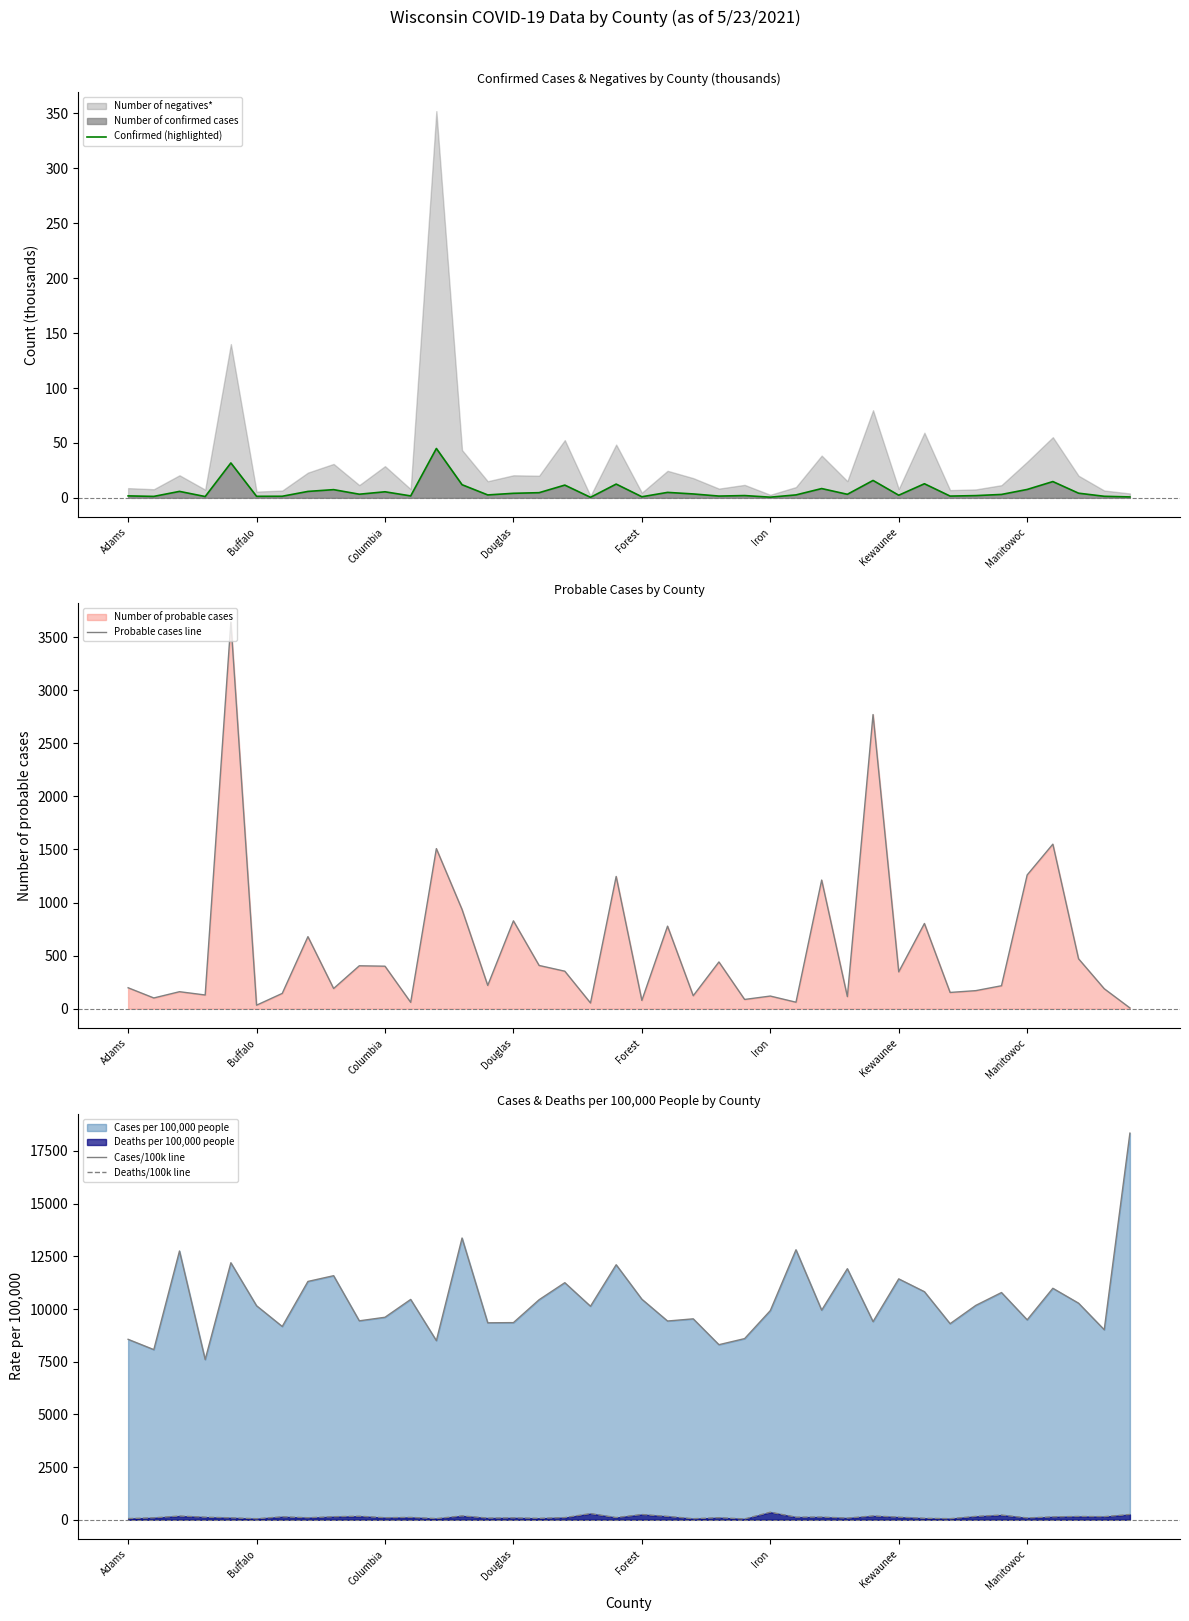

At which label is Probable cases line closest to 1824?

36